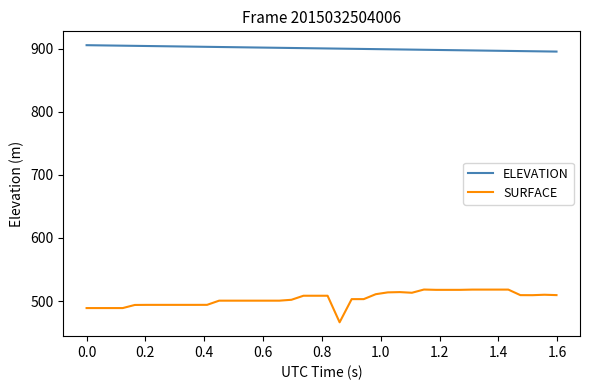

List the series in order of their overall mean, lowest first.

SURFACE, ELEVATION